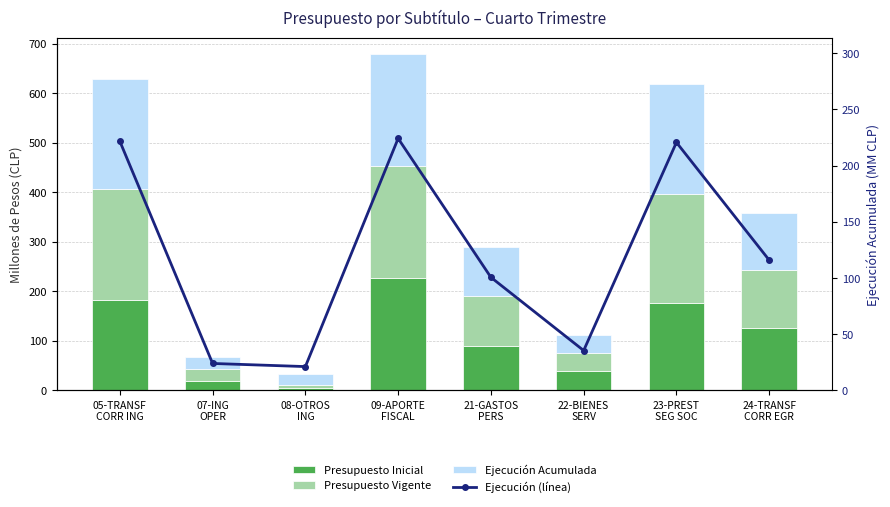

Count the number of data series in this chart.

4